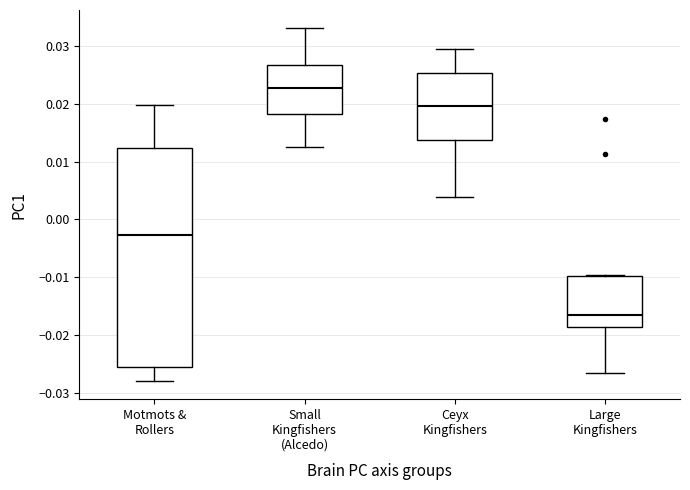

Which box is the tallest, from its lower edge to its upper edge?

Motmots & Rollers